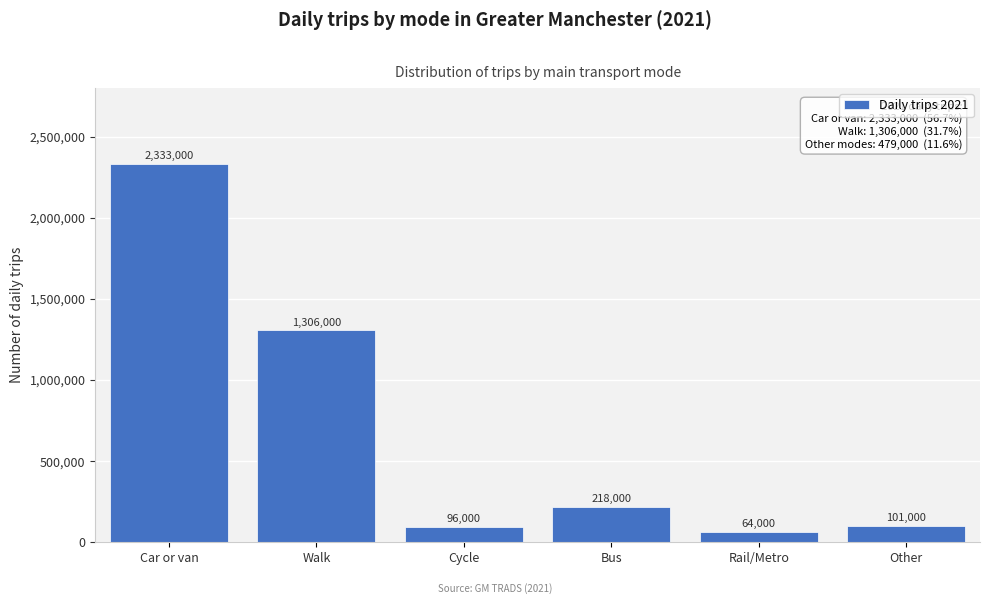

Reading left to right, extract all data points from this chart.

Car or van=2333000	Walk=1306000	Cycle=96000	Bus=218000	Rail/Metro=64000	Other=101000